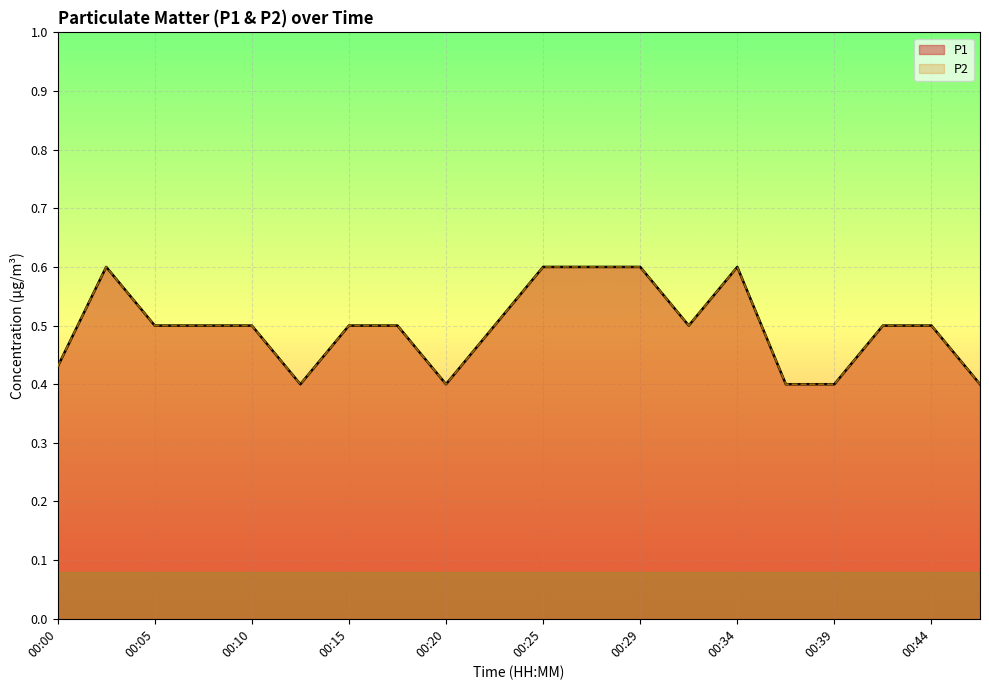

What is the sum of the P1 values at 00:32 and 00:27?

1.1